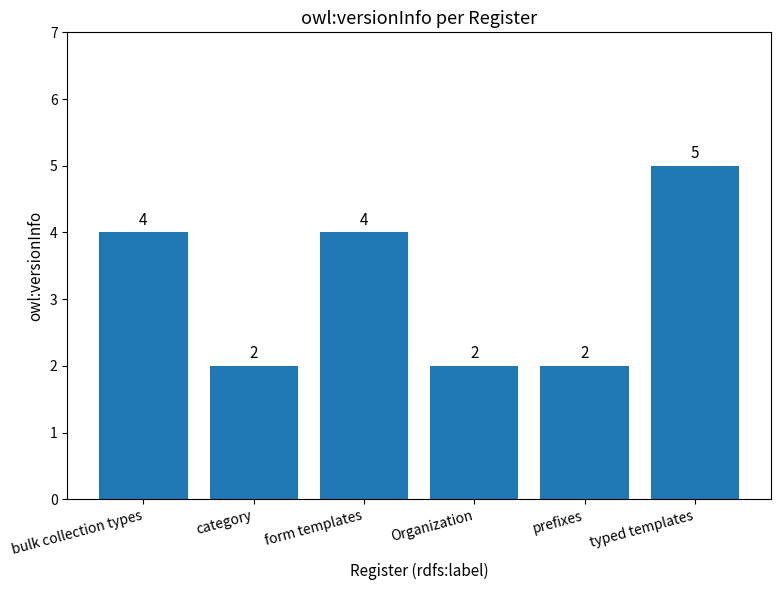

Which category has the highest value across all series?

typed templates